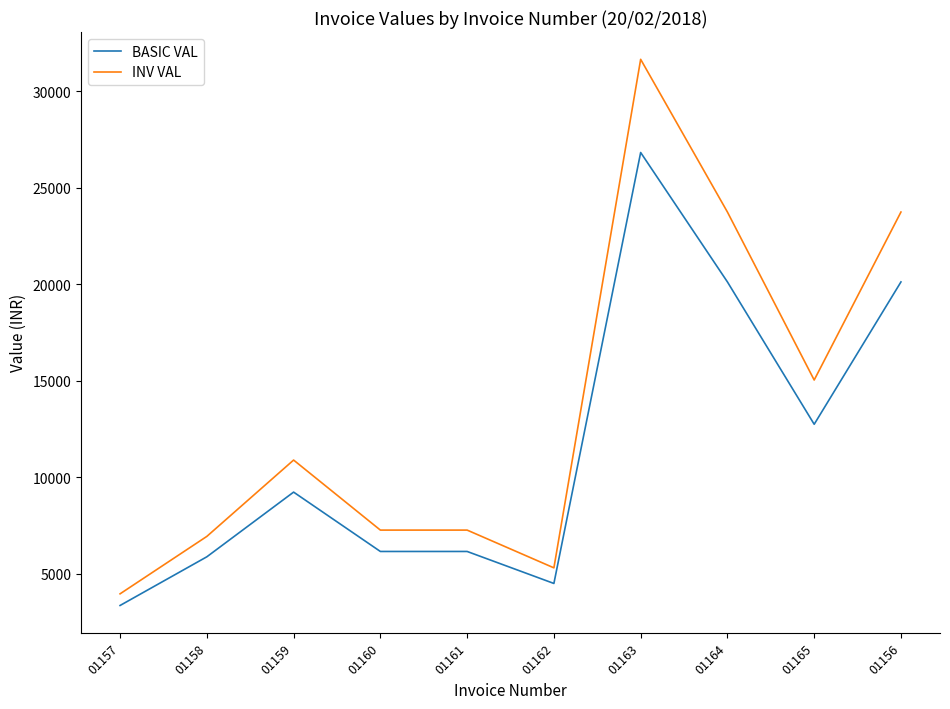

Which category has the lowest value in the BASIC VAL series?

01157